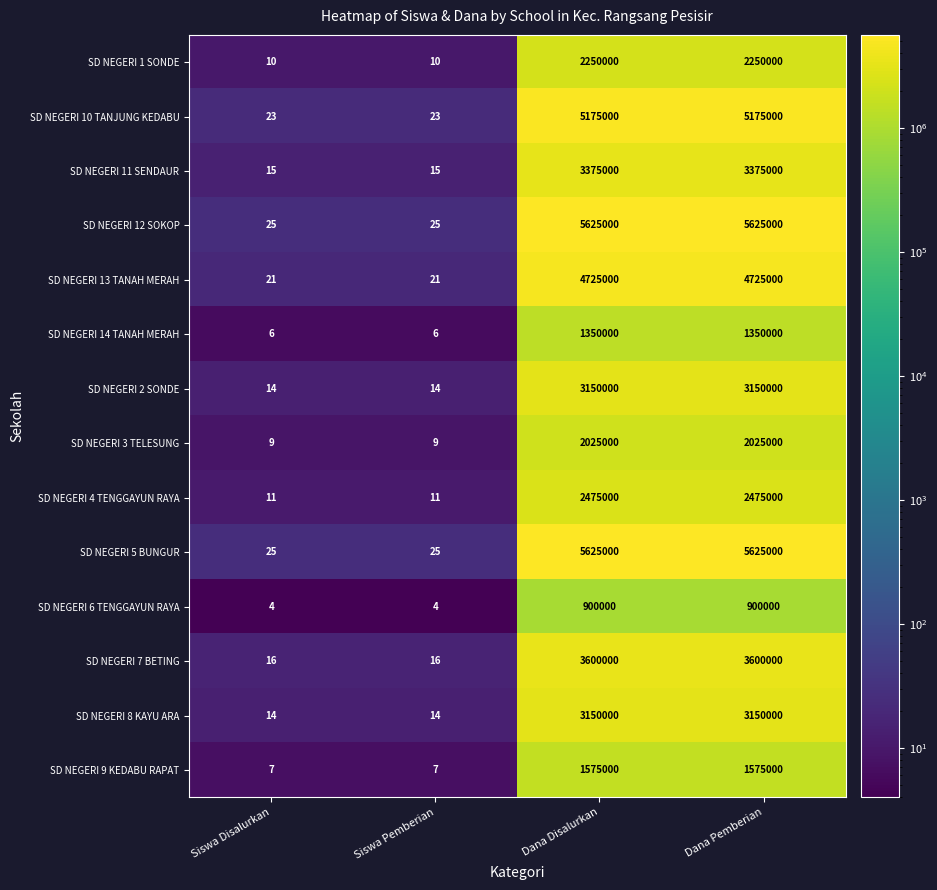

What is the total value across all series at Dana Disalurkan?

45000000